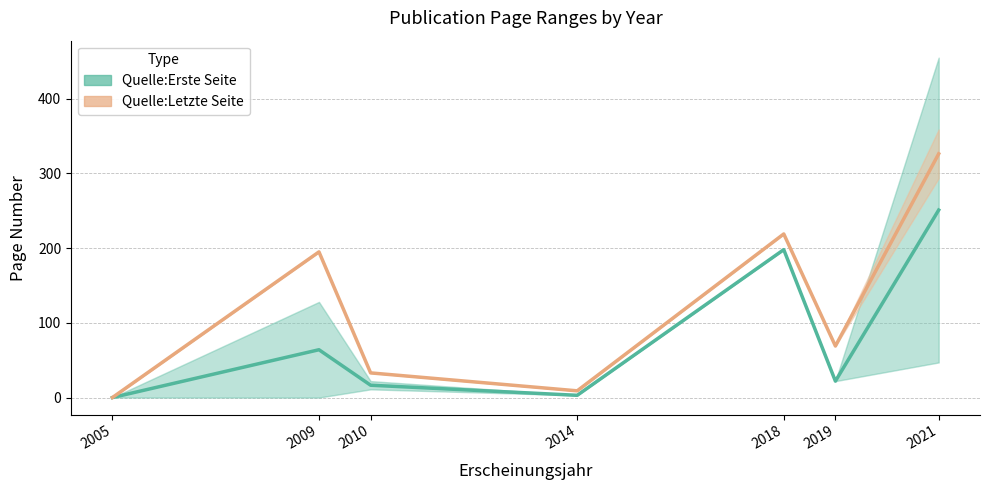

What is the total value across all series at 2019?

91.0